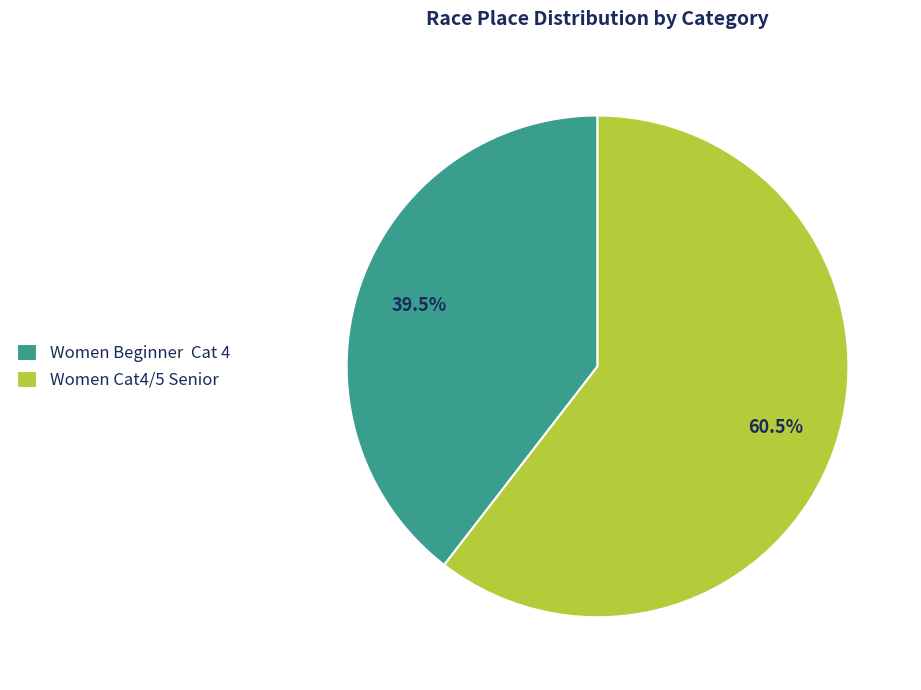

Which slice represents more than half of the pie?

Women Cat4/5 Senior